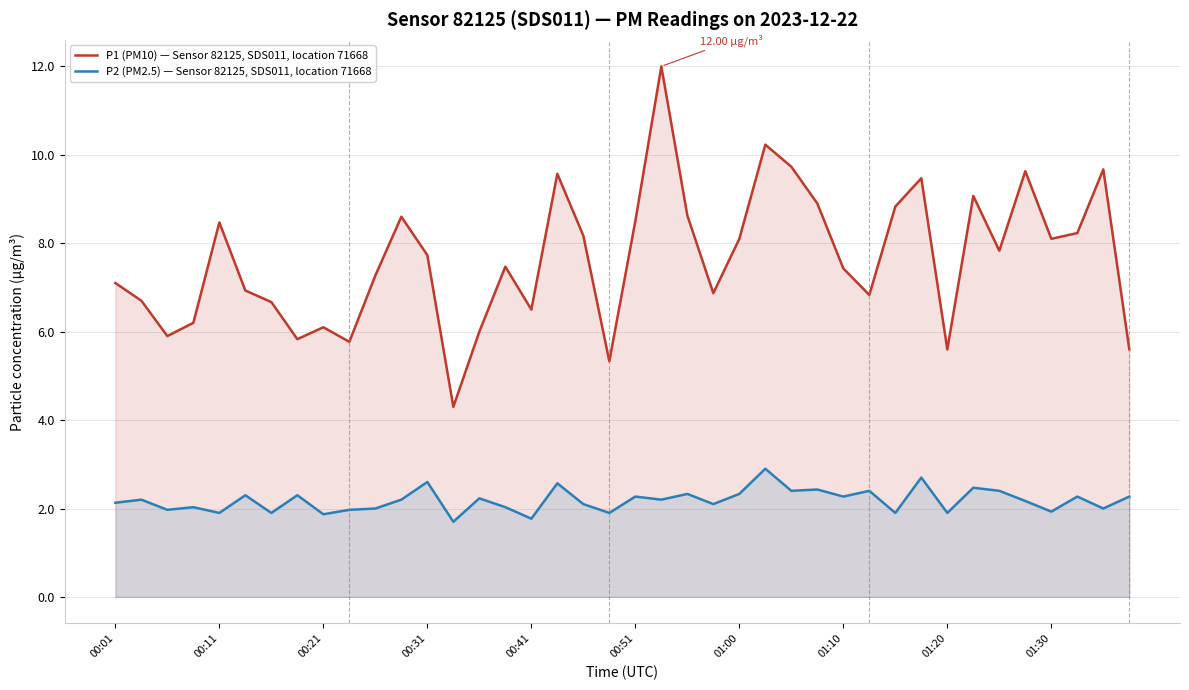

What are all the series names shown in the legend?

P1 (PM10) — Sensor 82125, SDS011, location 71668, P2 (PM2.5) — Sensor 82125, SDS011, location 71668